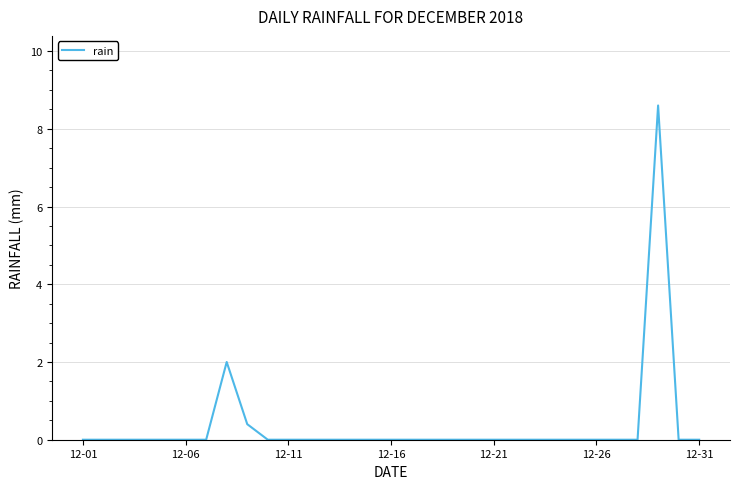

What is the difference between the maximum and minimum values?

8.6